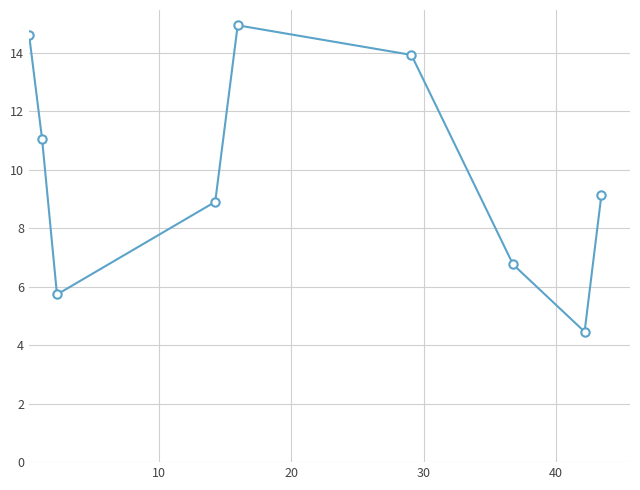

What is the value of the 2nd point from the left?

11.1